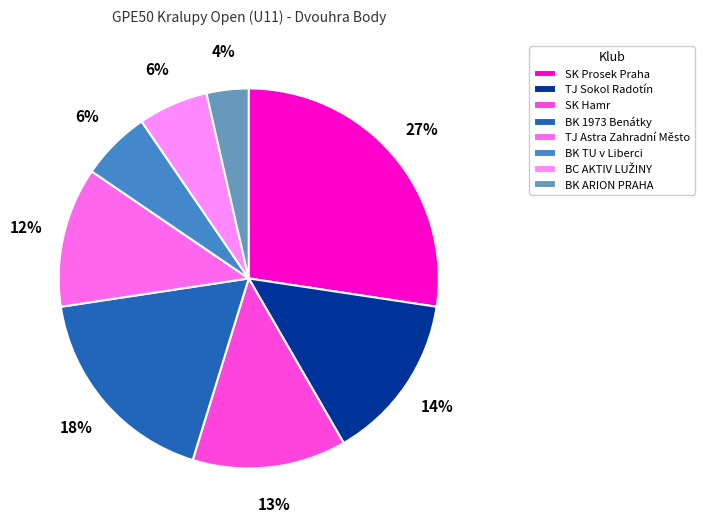

How many slices are in this pie chart?

8